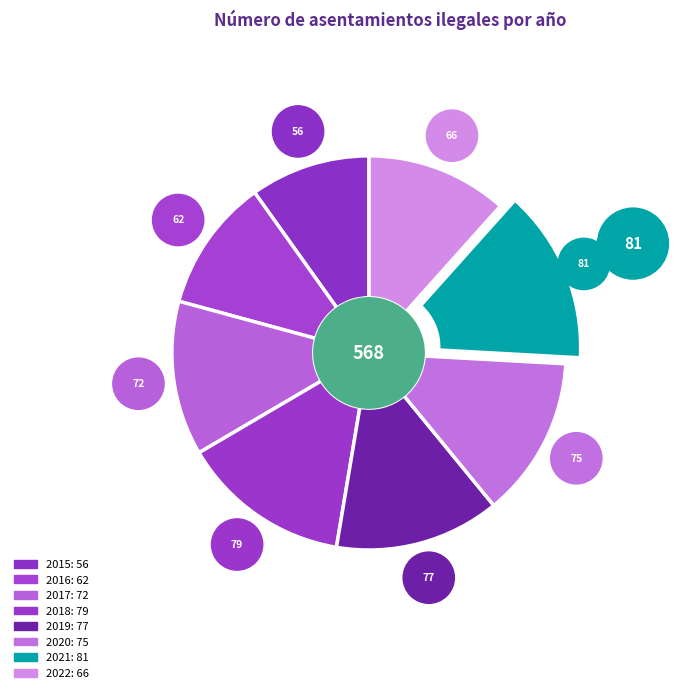

How many segments does this pie chart have?

8